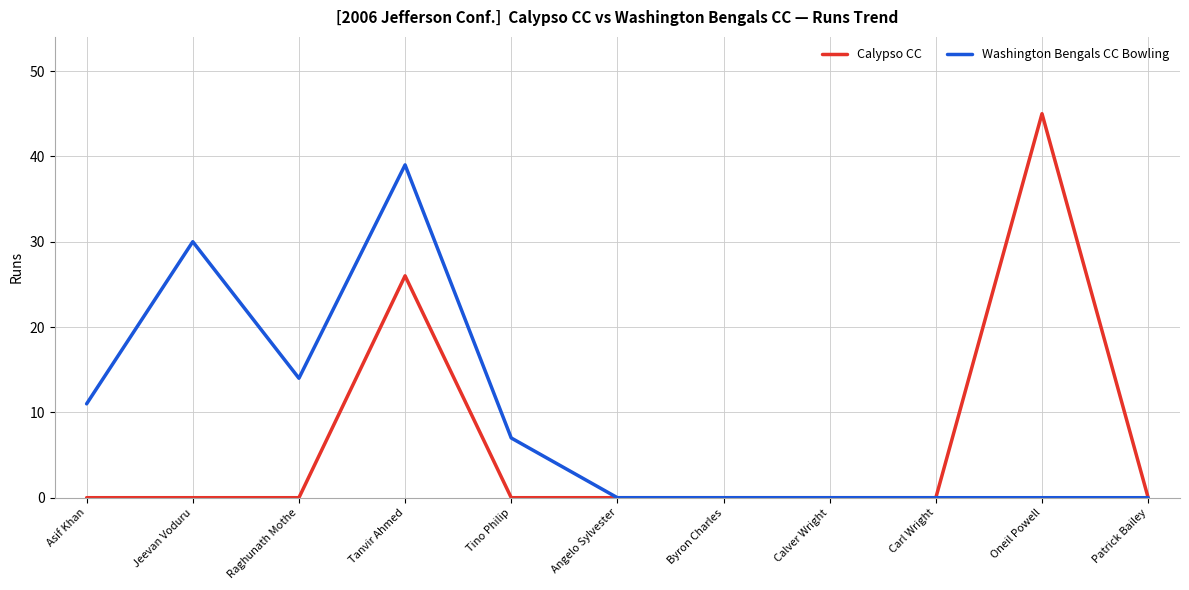

The value of Washington Bengals CC Bowling at Asif Khan is 17. True or false?

False